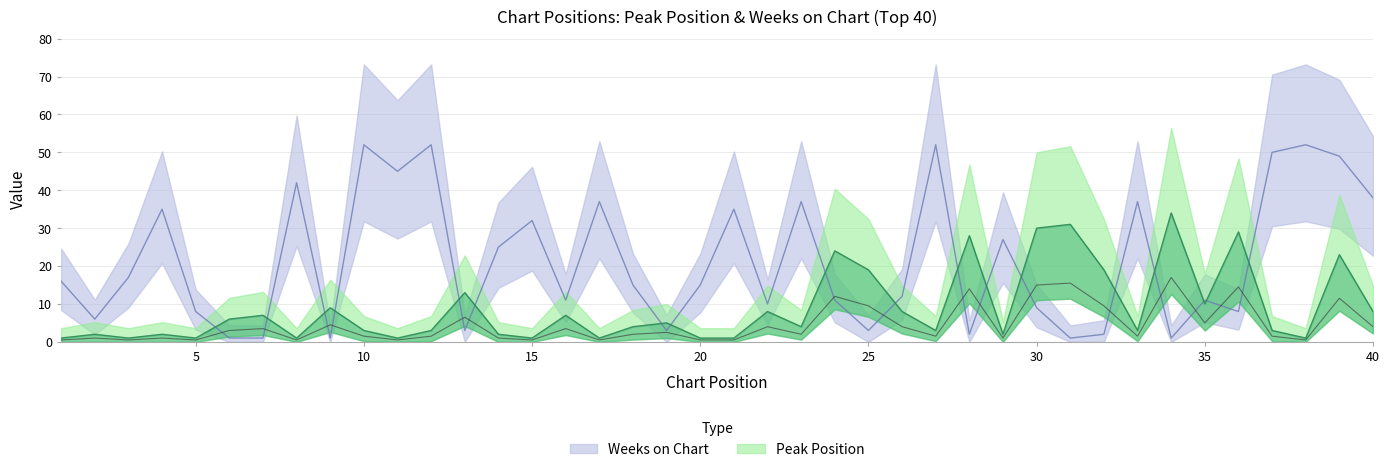

What is the average value of the Weeks on Chart series?

22